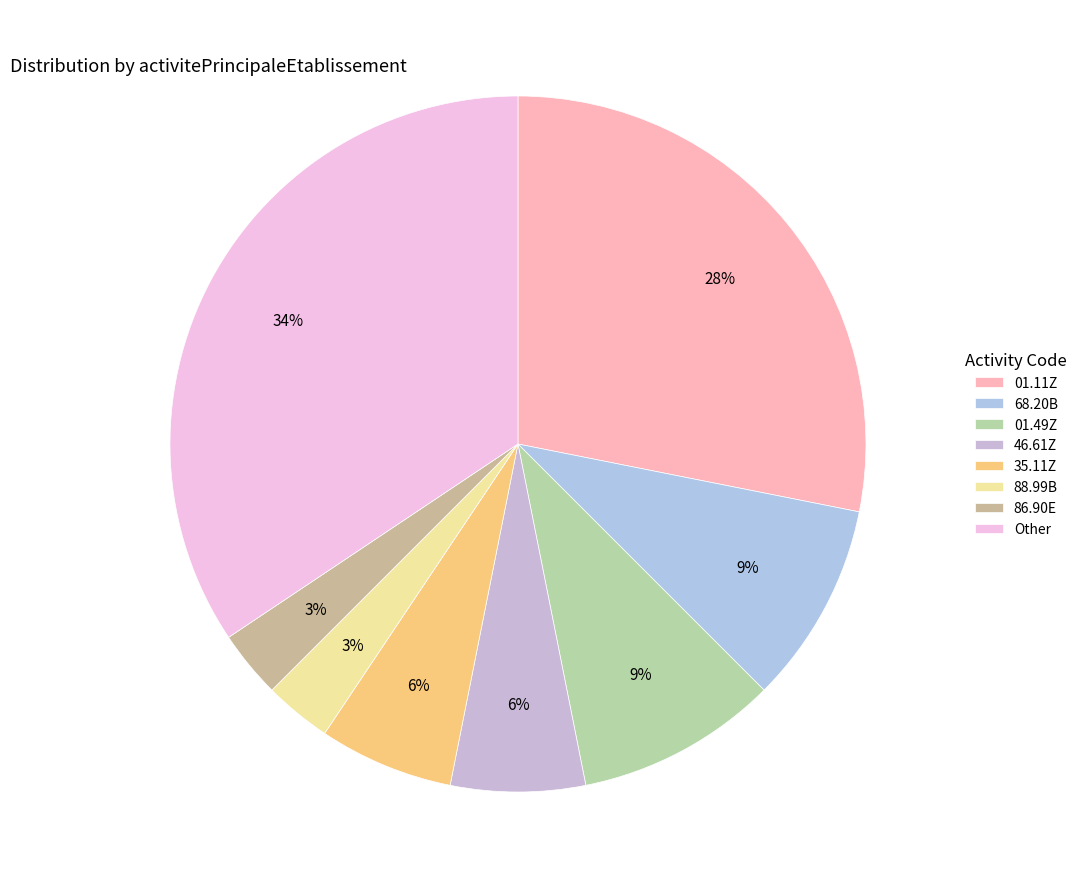

How many segments does this pie chart have?

8